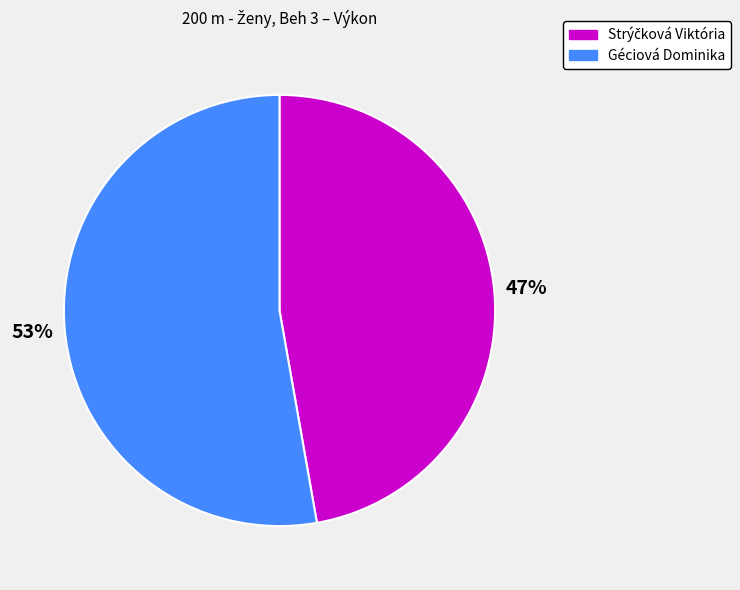

To the nearest percent, what portion does Géciová Dominika represent?

53%